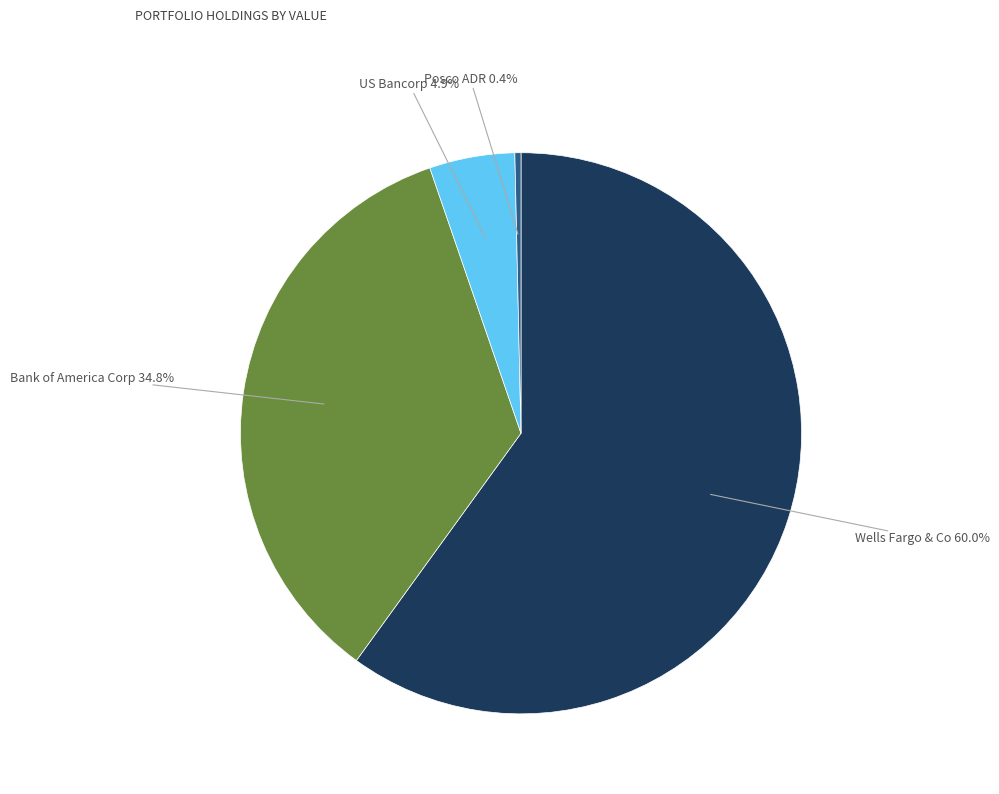

How much of the chart is everything except US Bancorp?

95.1%